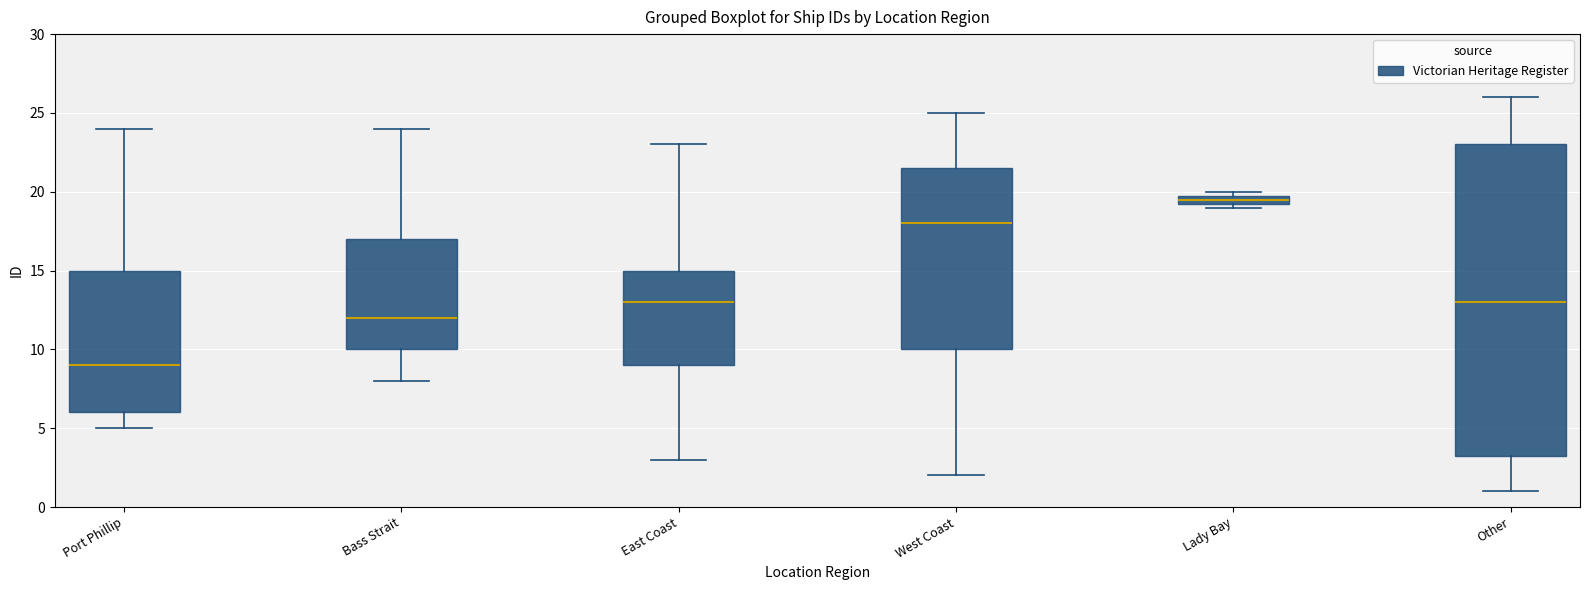

Which box has the lowest median line?

Port Phillip